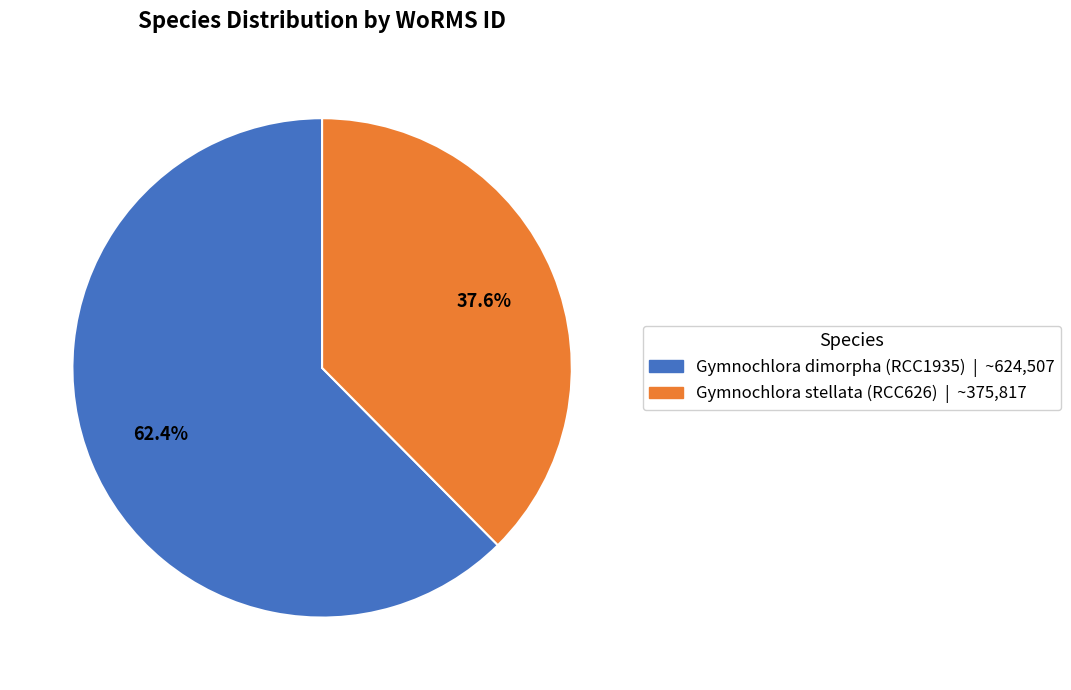

Is there any slice that represents more than half of the pie?

Yes